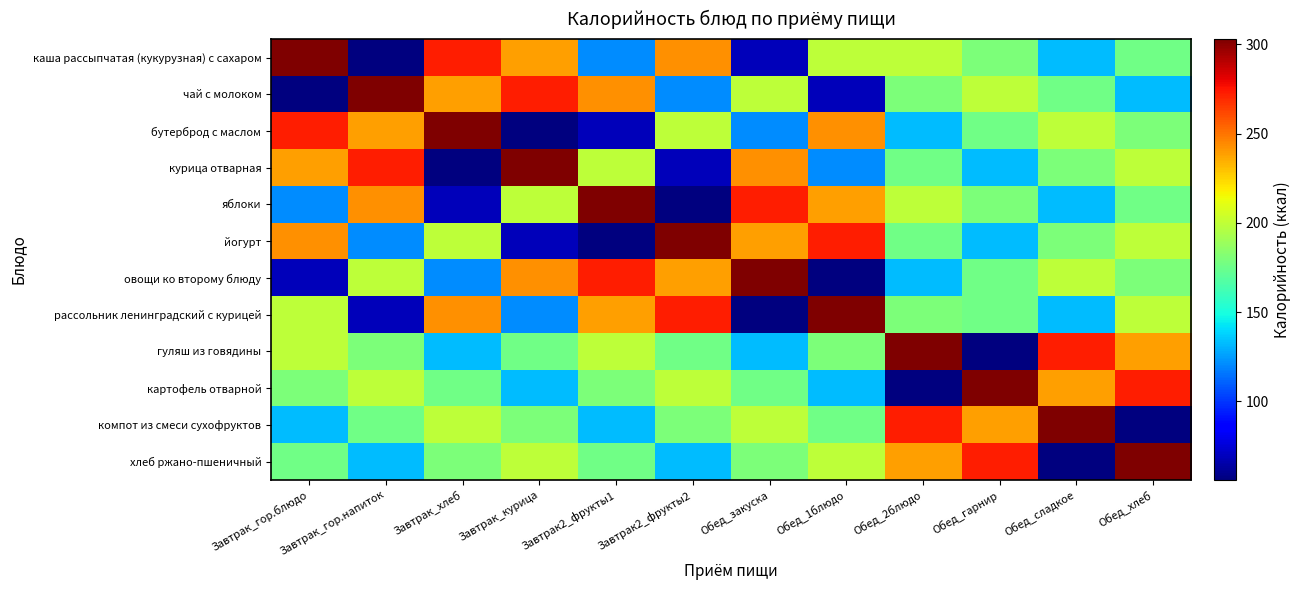

Which series has the widest spread of values?

каша рассыпчатая (кукурузная) с сахаром